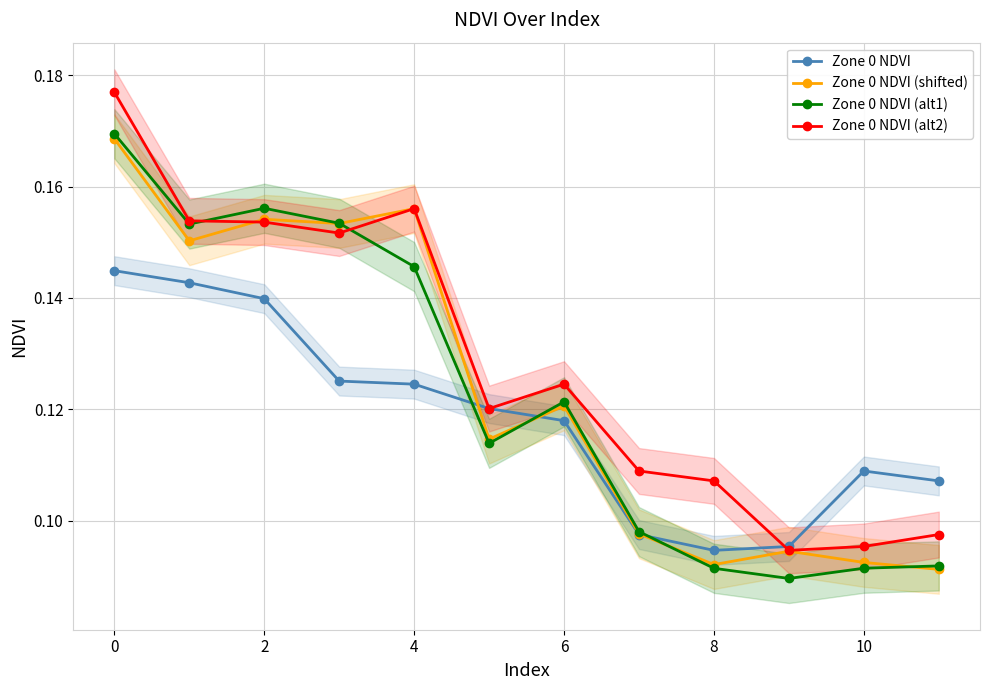

In Zone 0 NDVI (alt1), how many points are higher than both neighbors (excluding endpoints)?

2